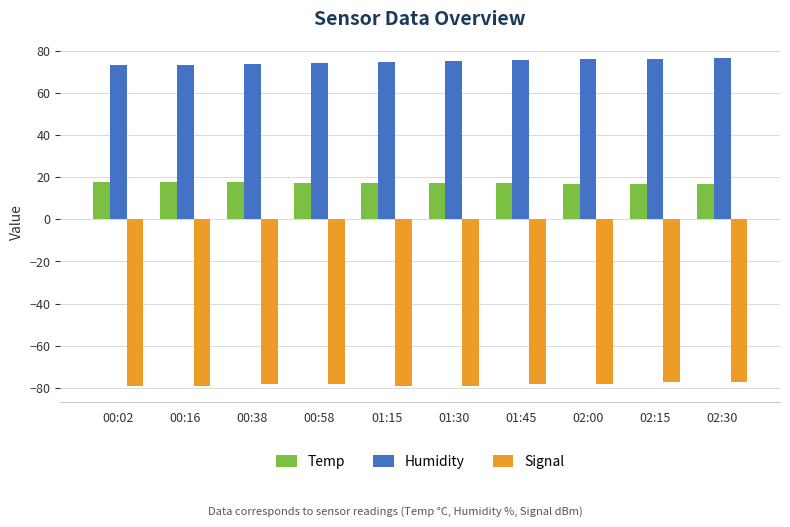

How many bars are there in total?

30